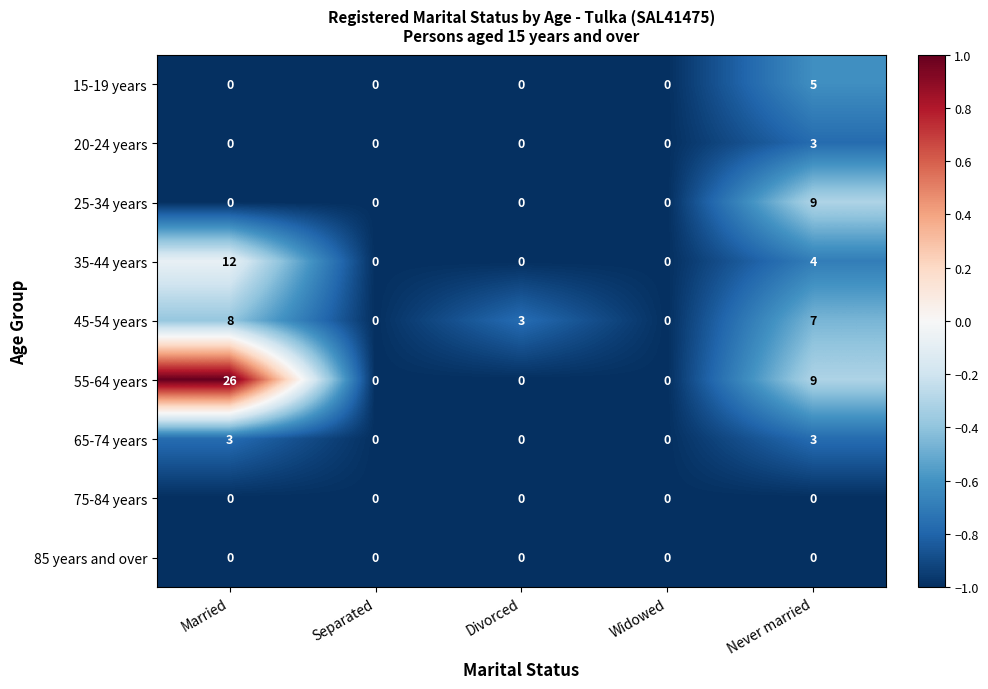

Which series changed the most between Married and Never married?

55-64 years